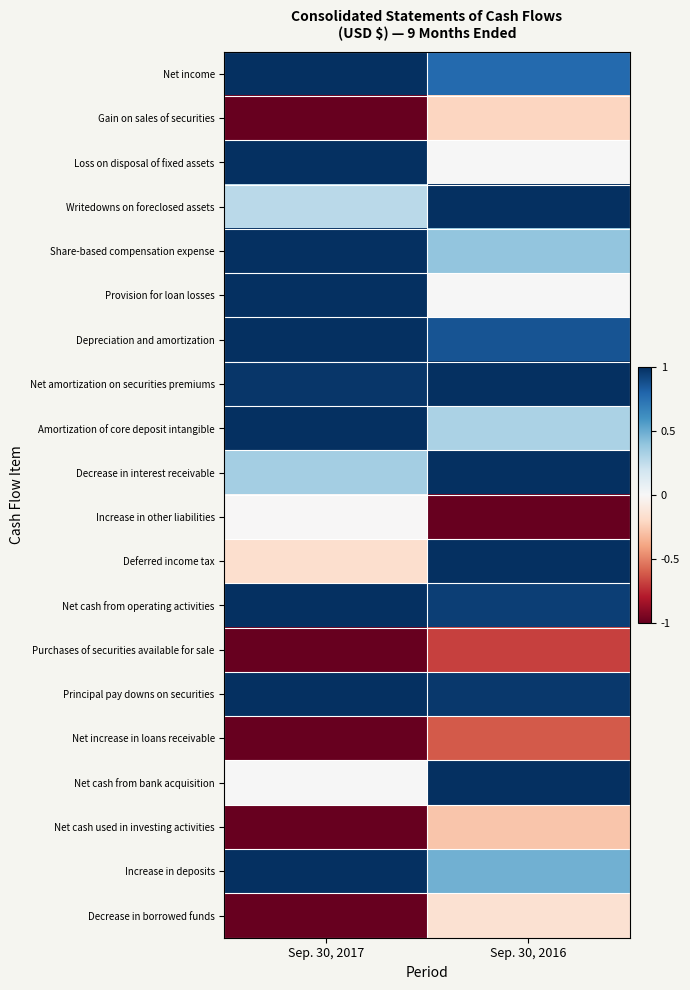

List the series in order of their peak value, highest first.

Net income, Loss on disposal of fixed assets, Writedowns on foreclosed assets, Share-based compensation expense, Provision for loan losses, Depreciation and amortization, Net amortization on securities premiums, Amortization of core deposit intangible, Decrease in interest receivable, Deferred income tax, Net cash from operating activities, Principal pay downs on securities, Net cash from bank acquisition, Increase in deposits, Increase in other liabilities, Decrease in borrowed funds, Gain on sales of securities, Net cash used in investing activities, Net increase in loans receivable, Purchases of securities available for sale